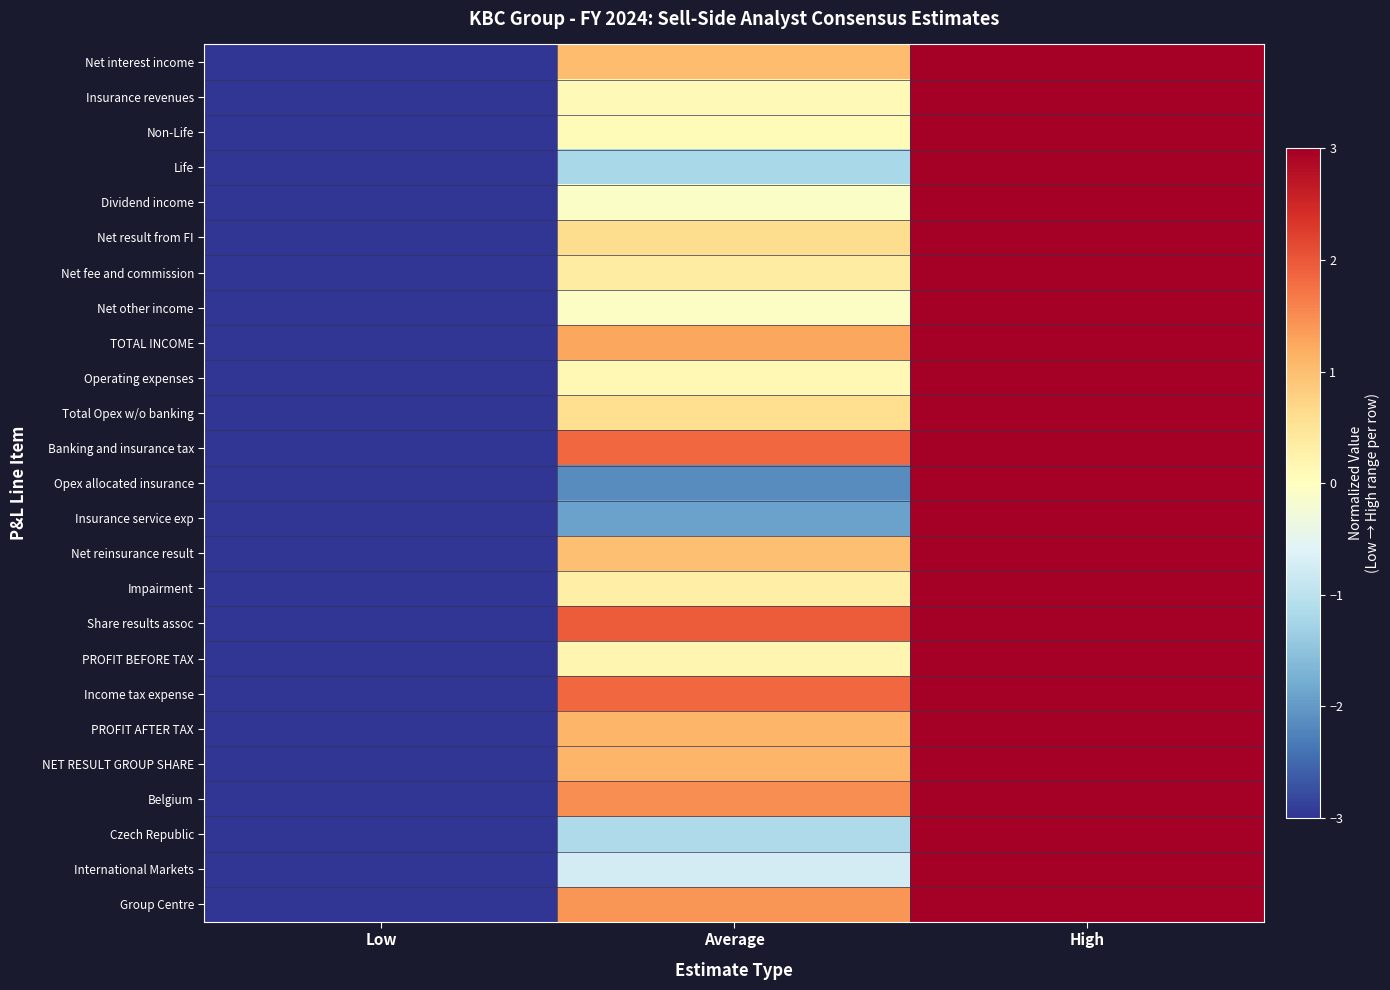

Which series has the largest range (max minus min)?

Net interest income